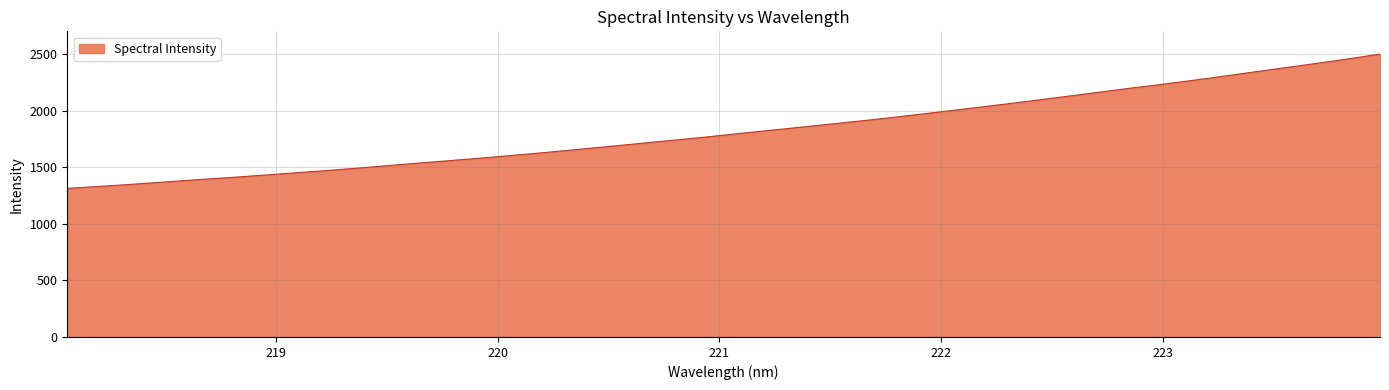

What is the maximum value shown in the chart?

2499.0